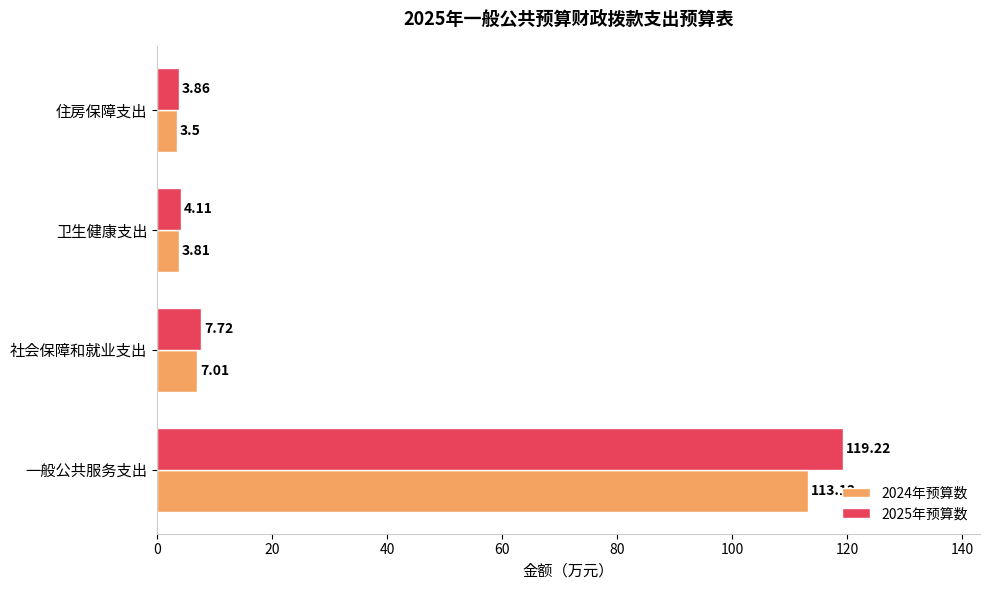

Where is 2024年预算数 nearest to the value 58?

社会保障和就业支出